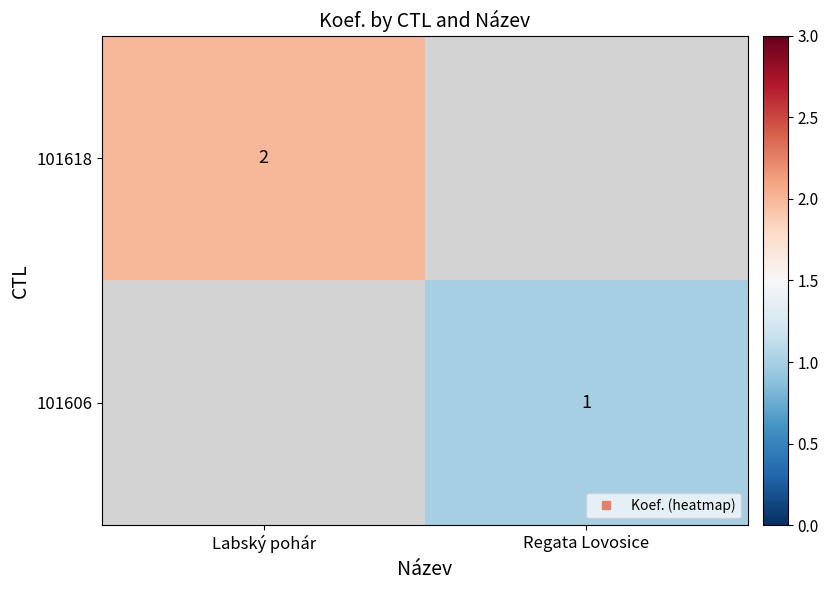

How many data points does each series have?

2